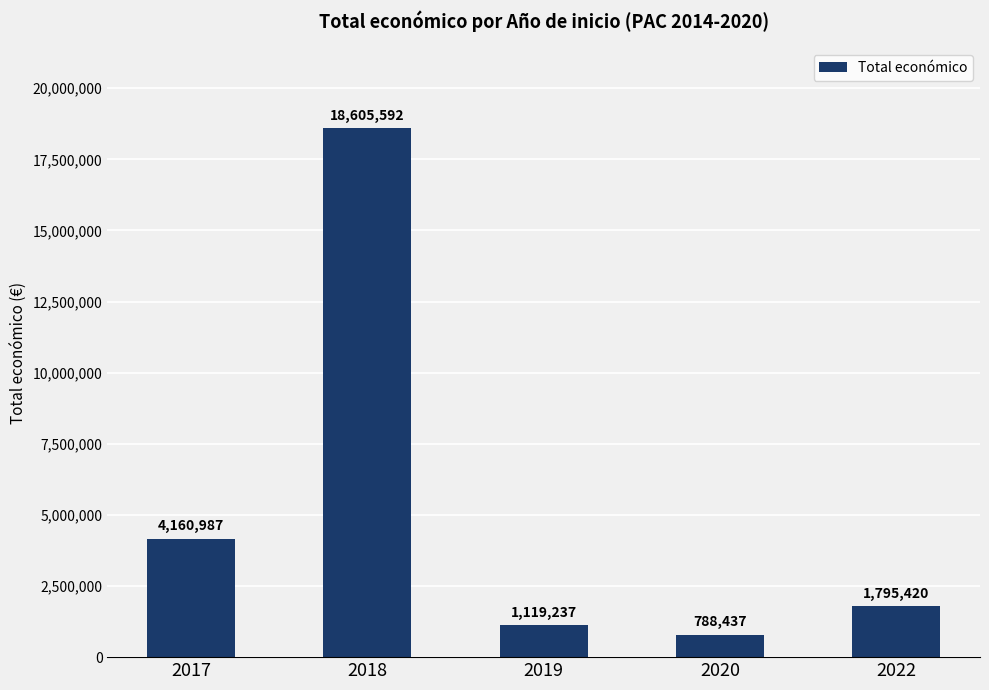

Rank the categories by value from highest to lowest.

2018, 2017, 2022, 2019, 2020